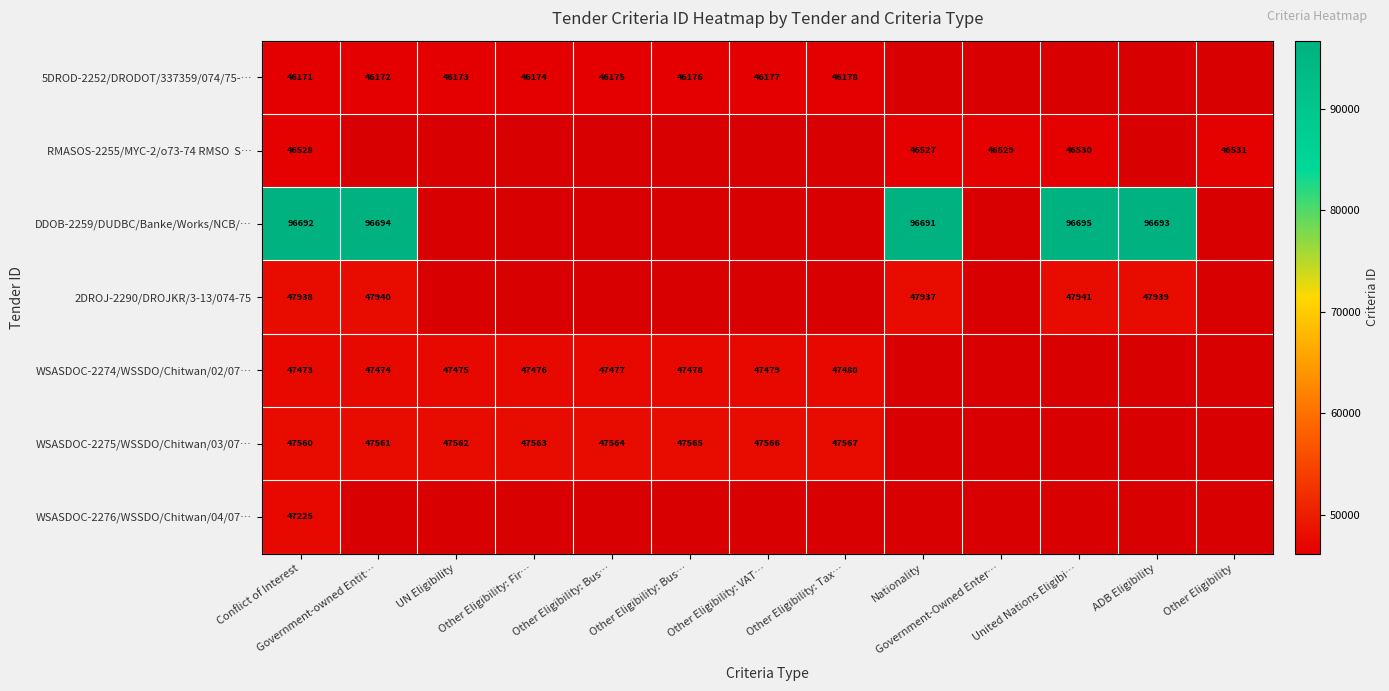

What is the difference between the highest and lowest values at Conflict of Interest?

50521